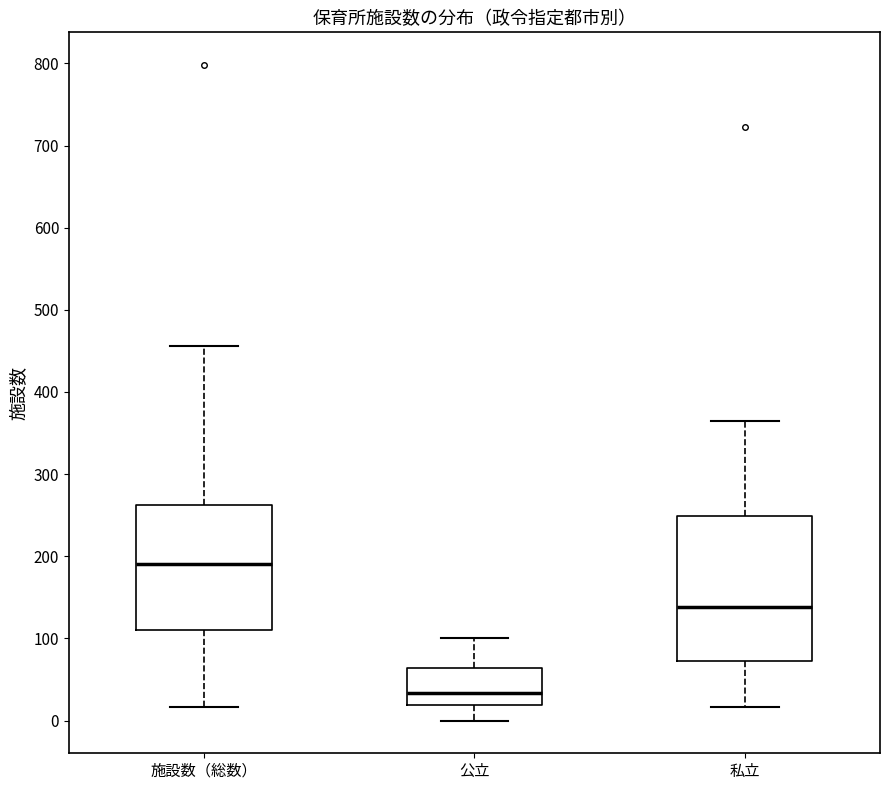

Where does the upper whisker of the box for 公立 end on the y-axis? The values are not printed on the chart, so give them approximately, as read against the axis.

100